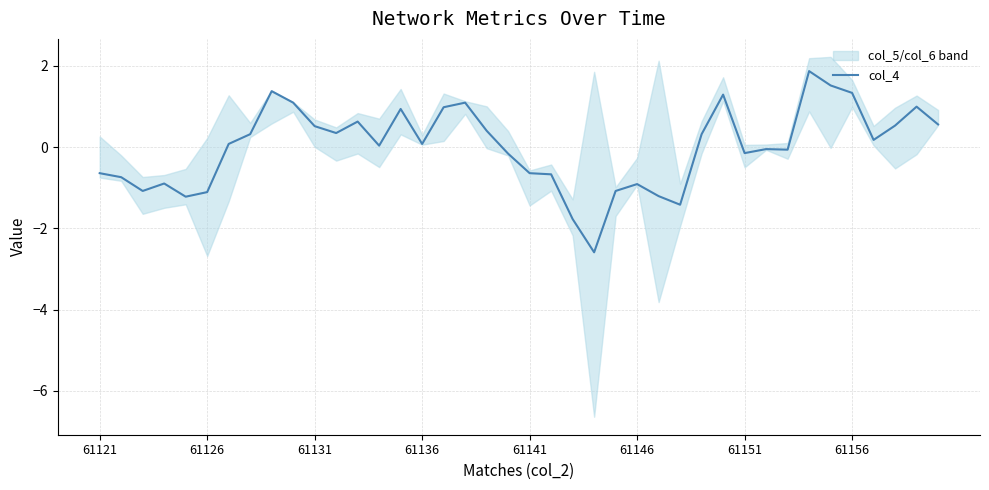

Is it true that the value at 24 is -1.5?

False